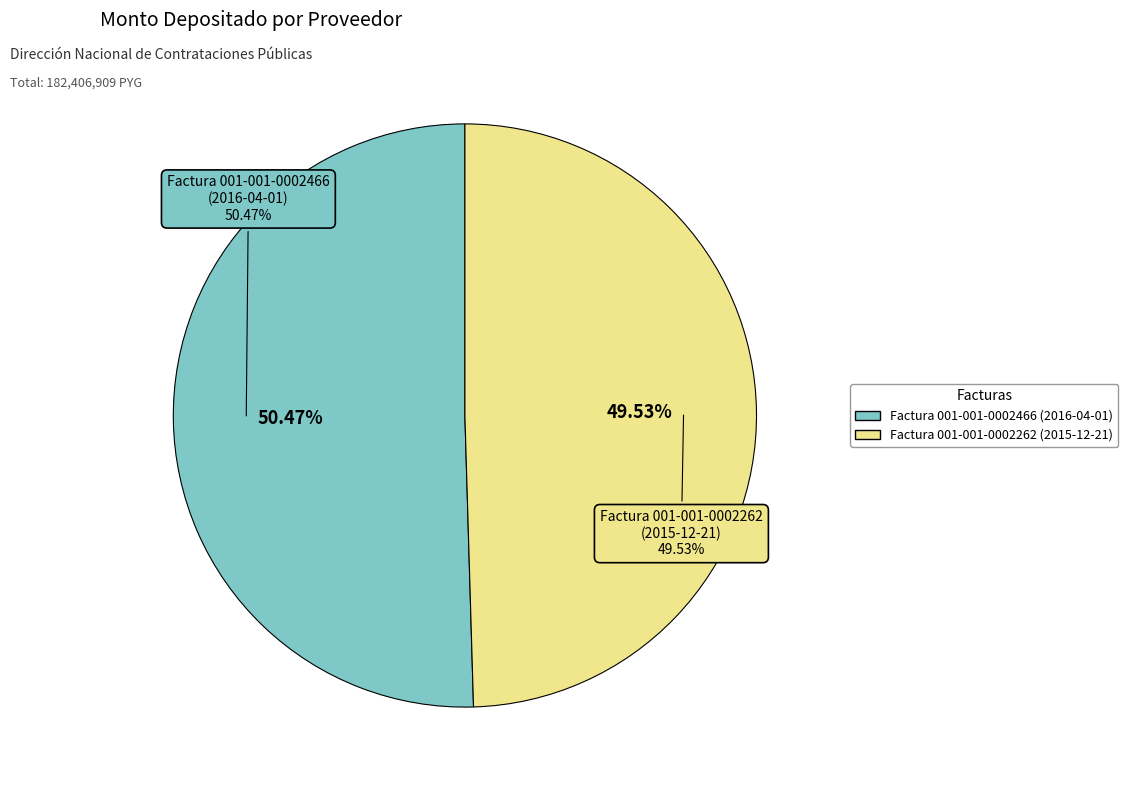

Which has a higher value, Factura 001-001-0002466
(2016-04-01) or Factura 001-001-0002262
(2015-12-21)?

Factura 001-001-0002466
(2016-04-01)